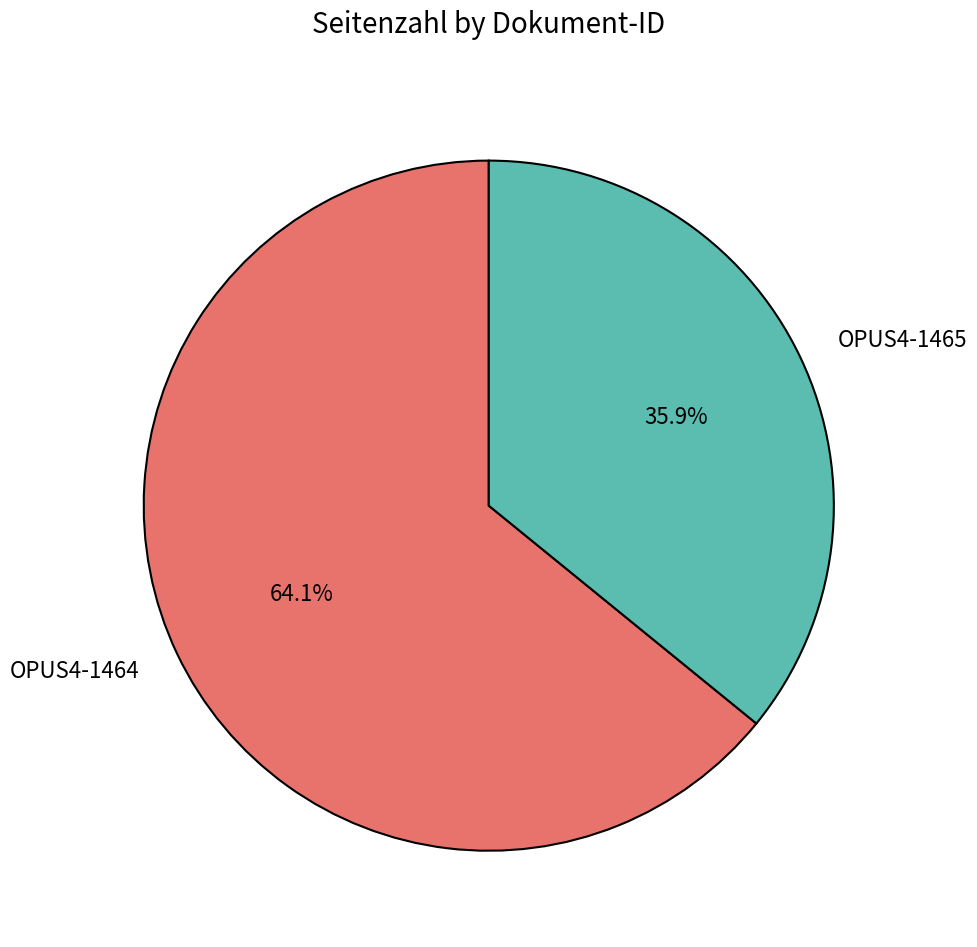

How many segments does this pie chart have?

2